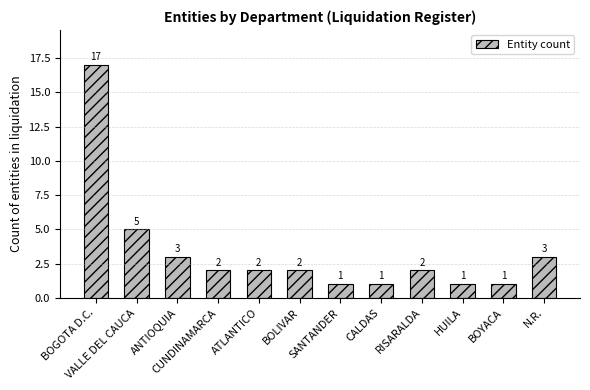

The chart shows a value of 1 at RISARALDA. True or false?

False